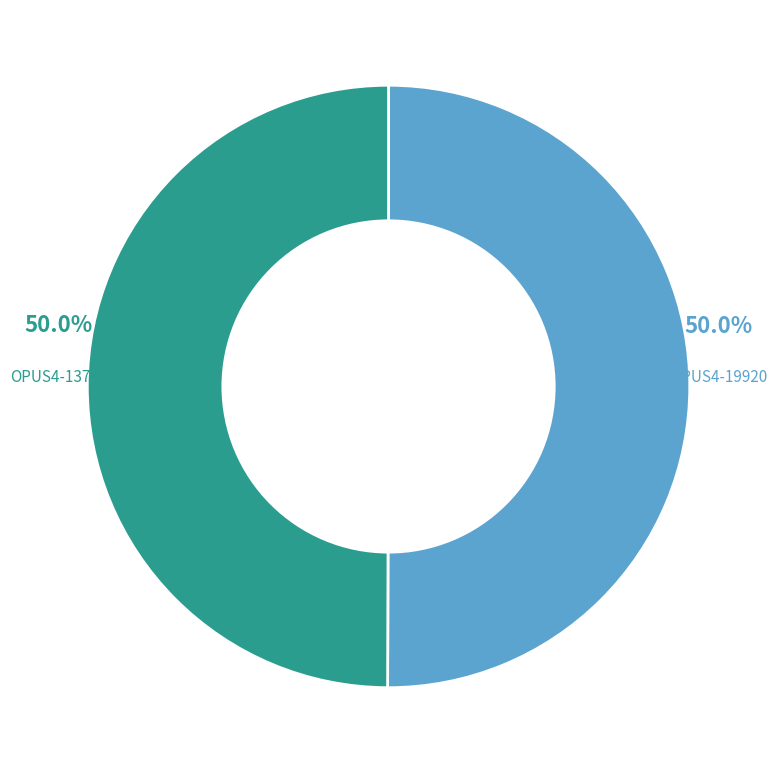

Approximately how many times larger is the value at OPUS4-13764 compared to OPUS4-19920?

1.0